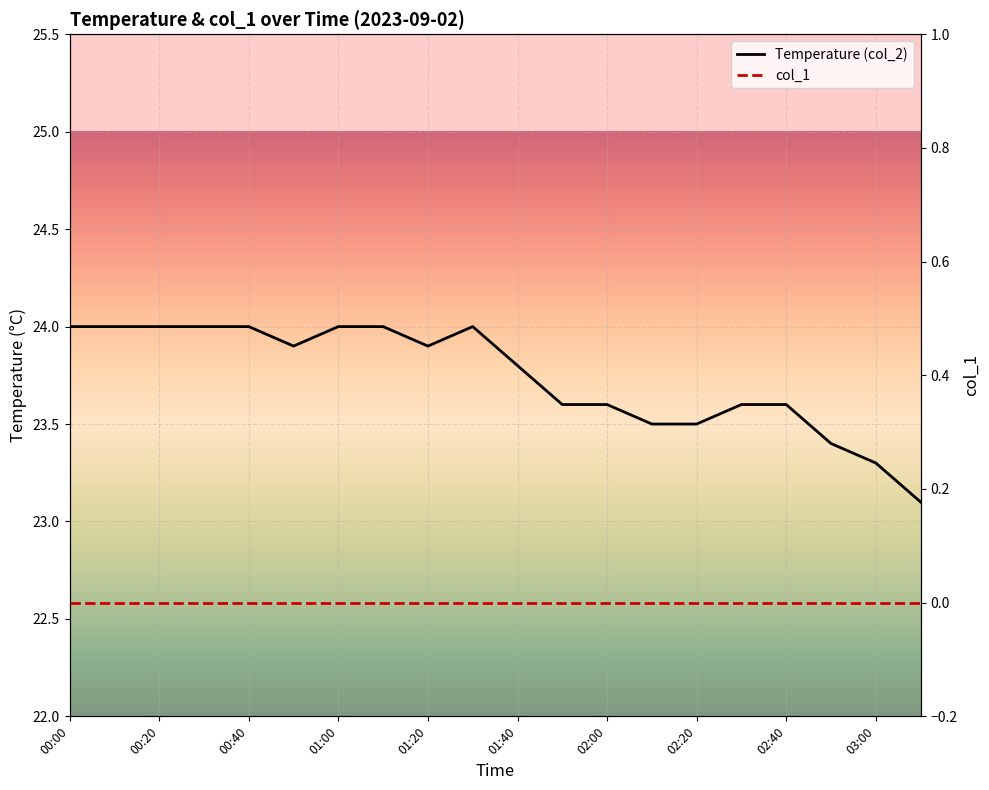

What position from the left is 17?

18